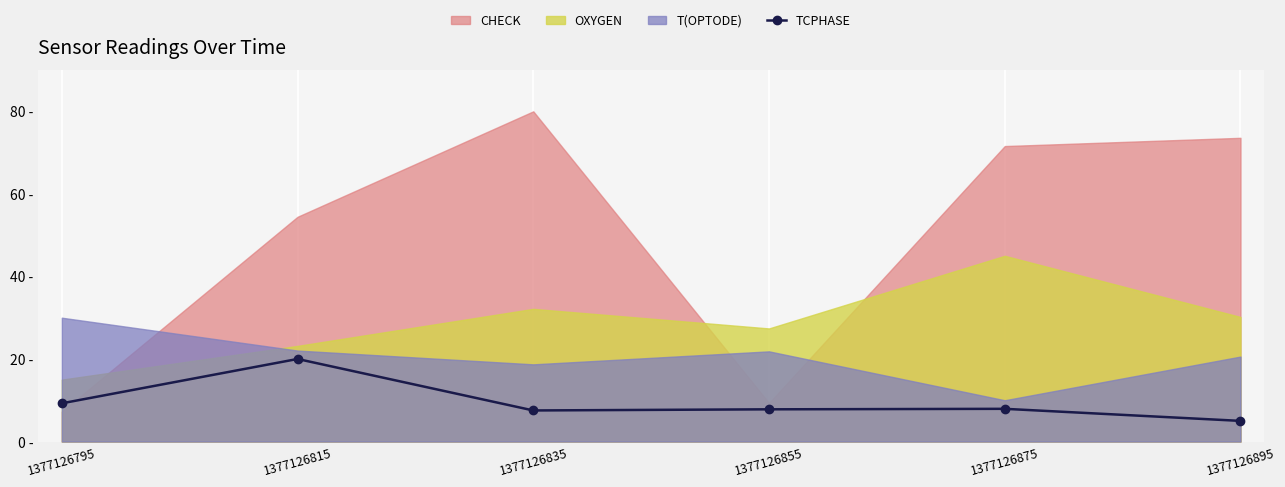

List the labels in order of value, smallest first.

1377126895, 1377126835, 1377126855, 1377126875, 1377126795, 1377126815